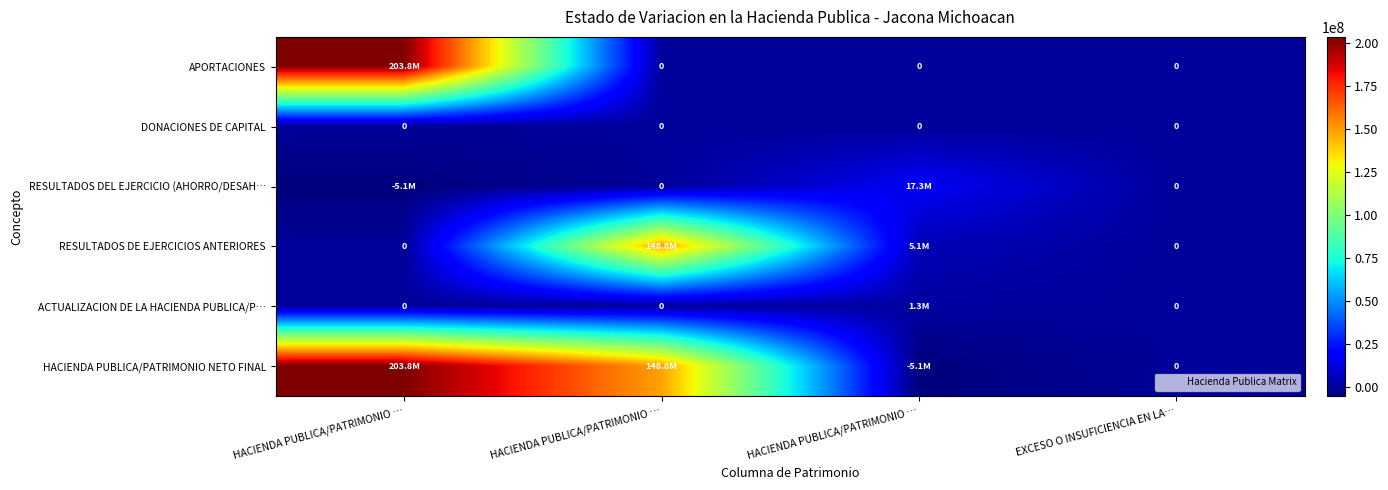

Between EXCESO O INSUFICIENCIA EN LA… and HACIENDA PUBLICA/PATRIMONIO …, which is larger?

HACIENDA PUBLICA/PATRIMONIO …